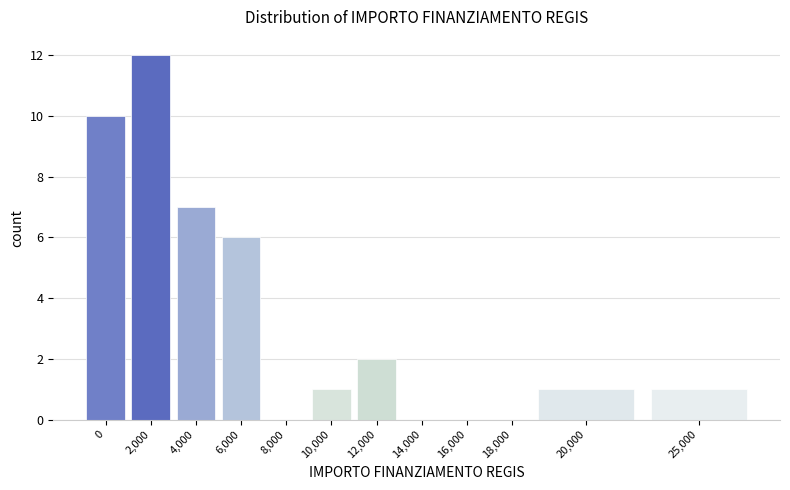

Reading left to right, extract all data points from this chart.

0=10	2,000=12	4,000=7	6,000=6	8,000=0	10,000=1	12,000=2	14,000=0	16,000=0	18,000=0	20,000=1	25,000=1